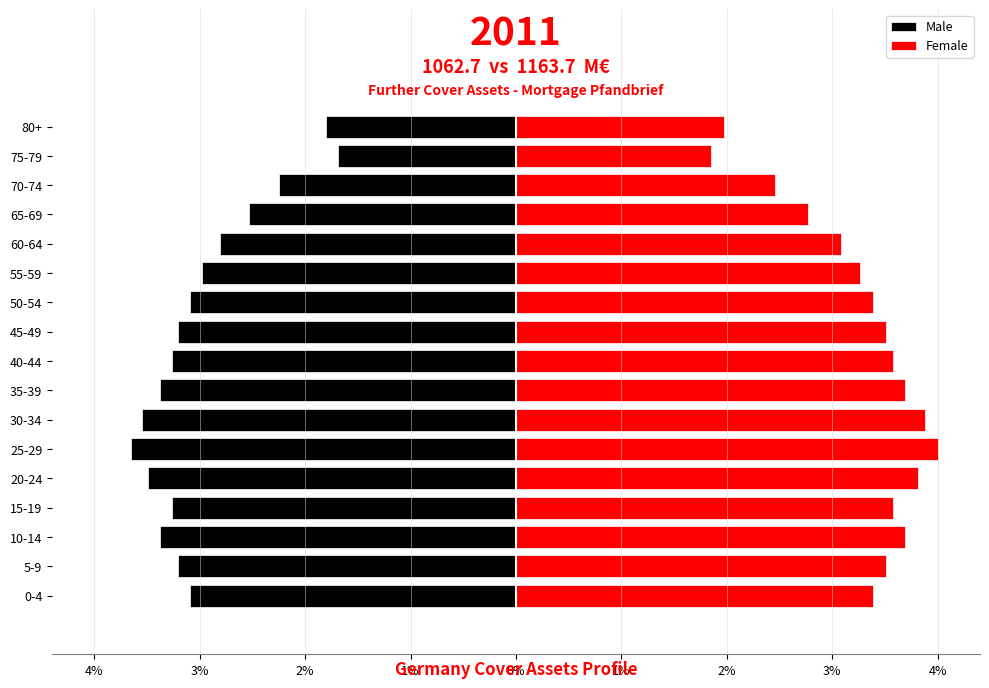

List the series in order of their overall mean, lowest first.

Male, Female